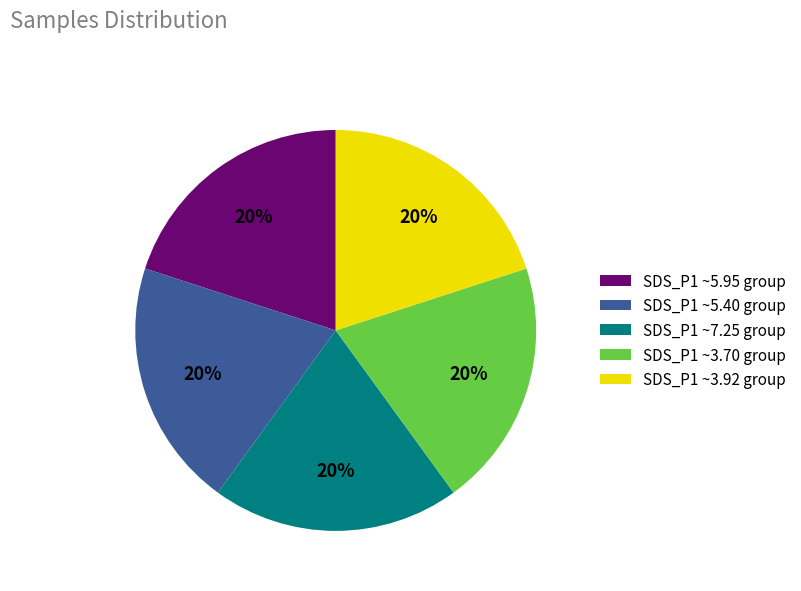

What is the ratio of the value at SDS_P1 ~7.25 group to the value at SDS_P1 ~5.40 group?

1.0